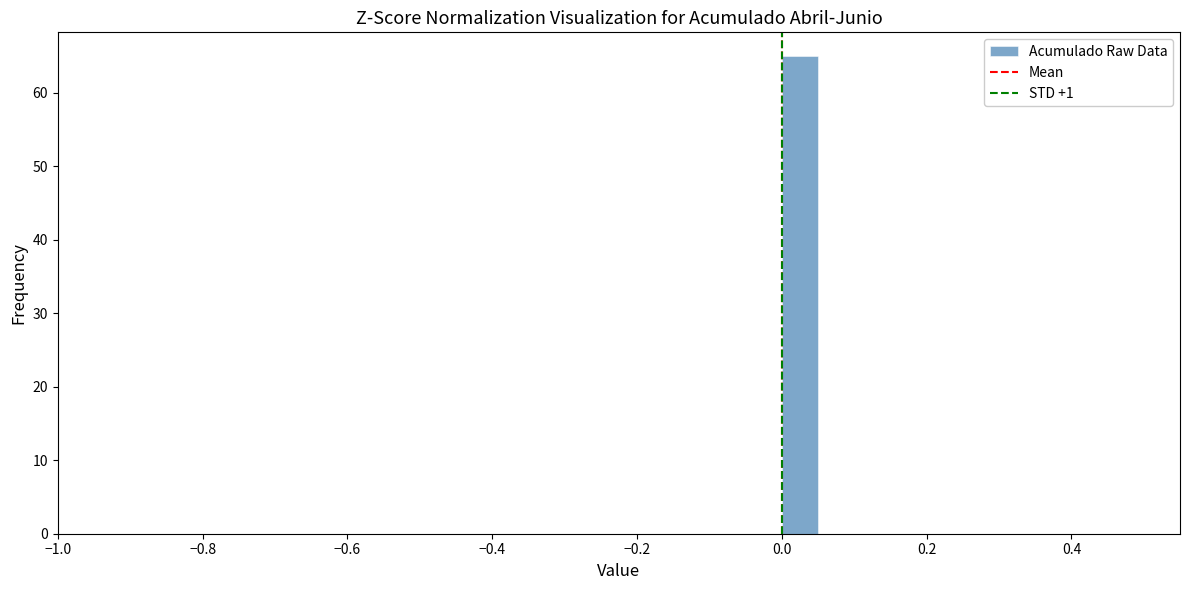

Read against the x-axis, roughly where is the centre of the tallest bar?

0.02